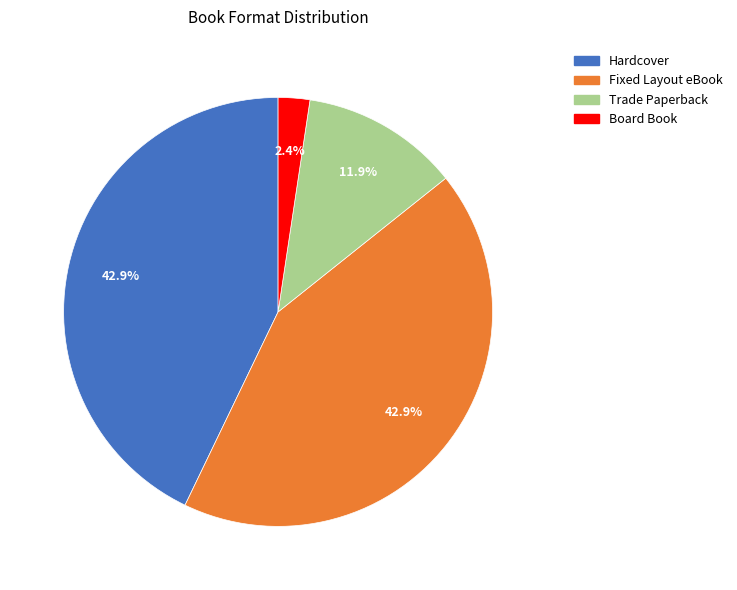

To the nearest percent, what is the difference between the largest and smallest slice percentages?

40%